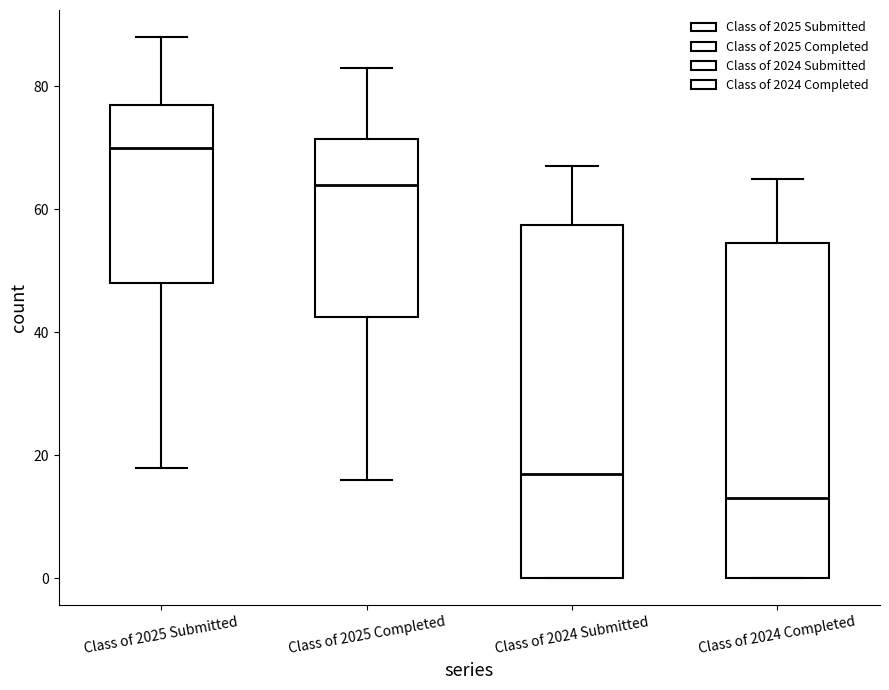

Reading left to right, read every box against the y-axis: the position of its median line, the range the box covers, and the ends of its whiskers. The values are not printed on the chart, so give them approximately, as read against the axis.

Class of 2025 Submitted: median 70, box 48 to 78, whiskers 18 to 88
Class of 2025 Completed: median 64, box 42 to 72, whiskers 16 to 84
Class of 2024 Submitted: median 18, box 0 to 58, whiskers 0 to 68
Class of 2024 Completed: median 14, box 0 to 54, whiskers 0 to 66